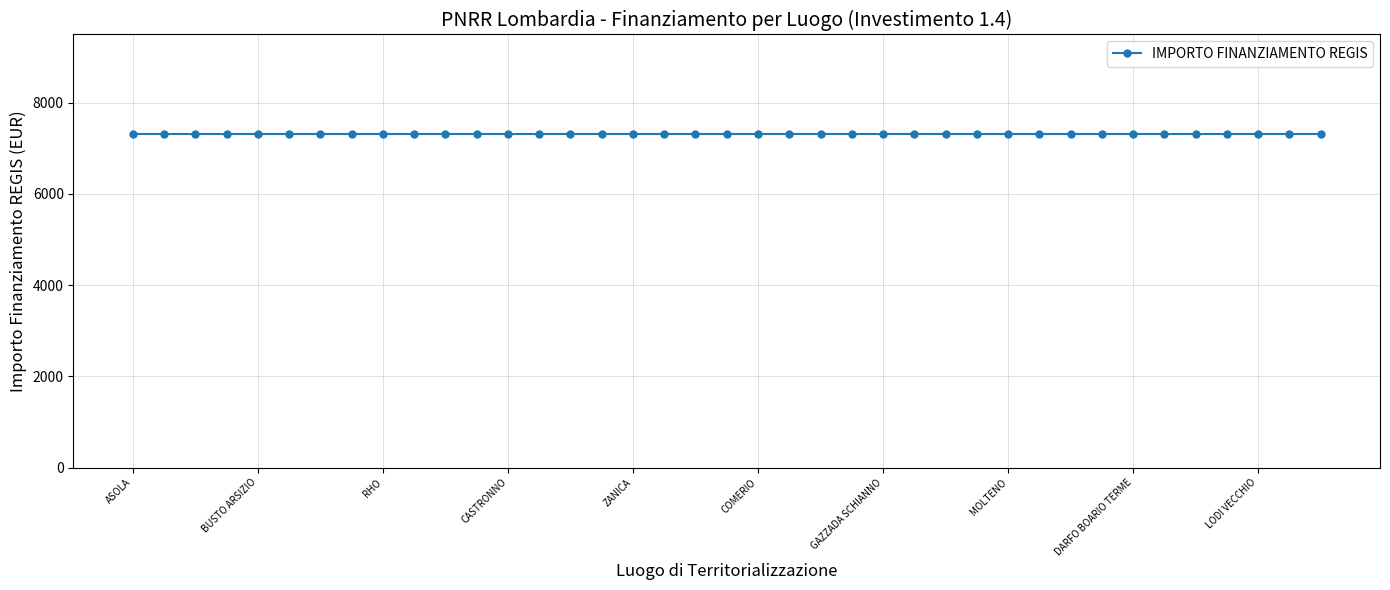

Does the chart have visible grid lines?

Yes